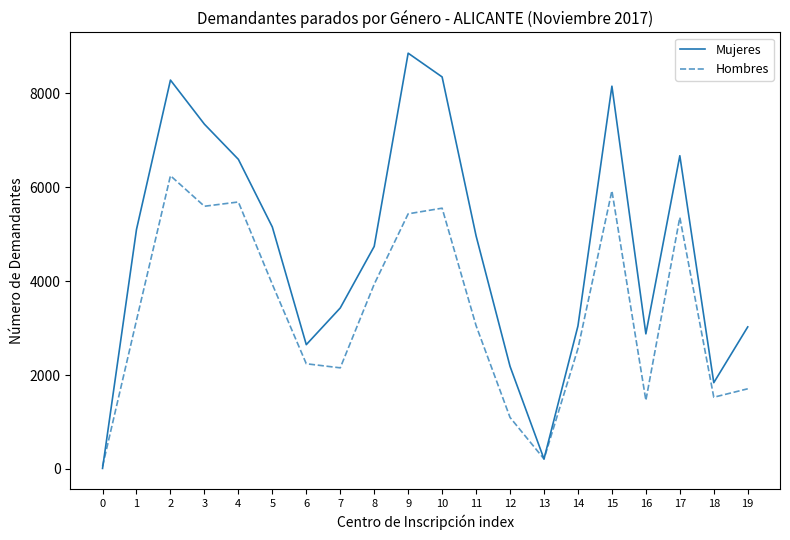

What is the highest value of the Mujeres series?

8855